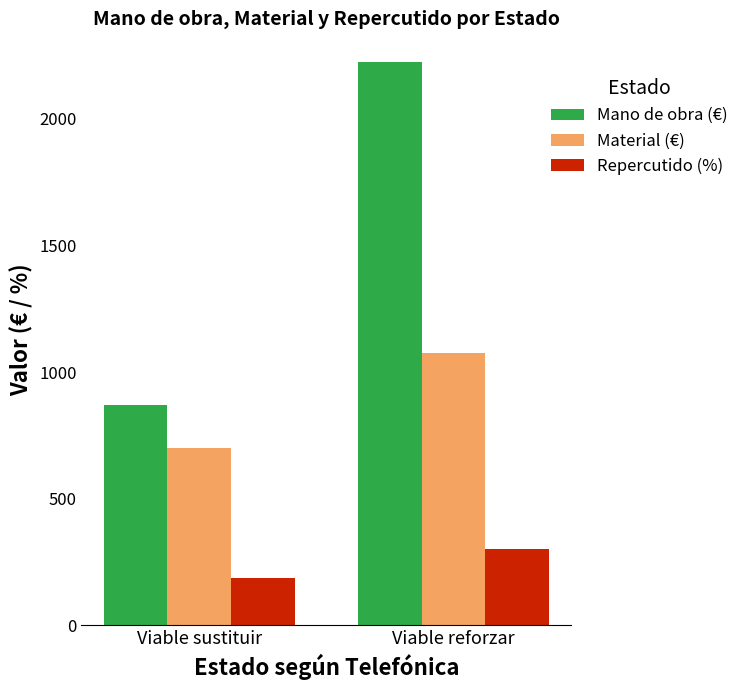

At which label does Repercutido (%) first exceed 299?

Viable reforzar